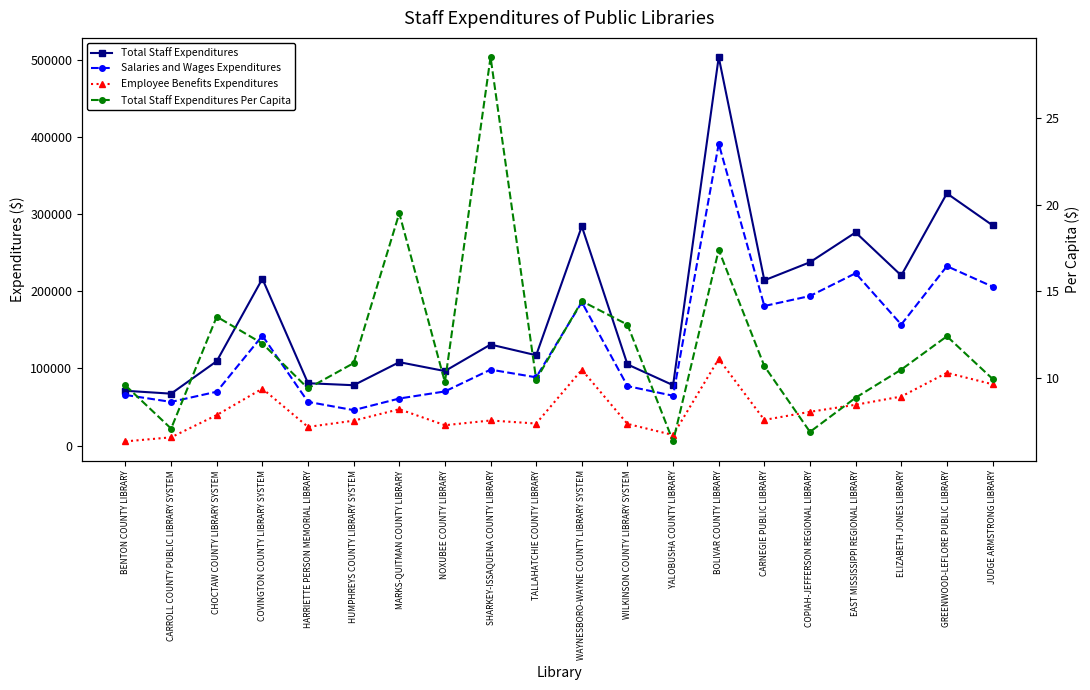

Which series has the largest total across all categories?

Total Staff Expenditures